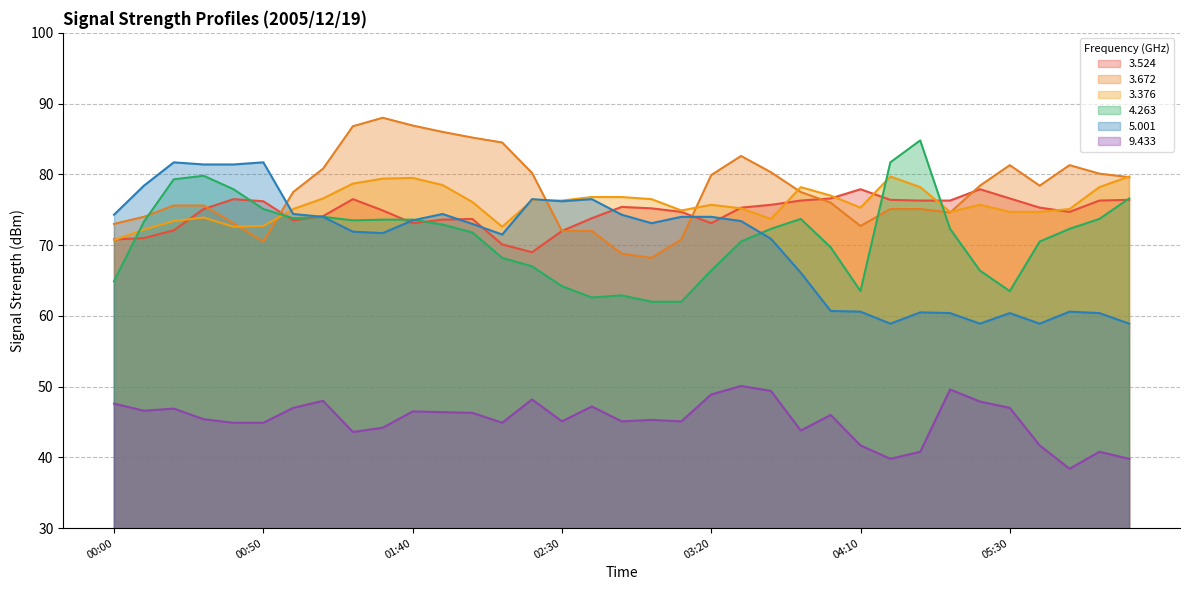

Is it true that   3.672 equals 86.8 at 01:20?

True